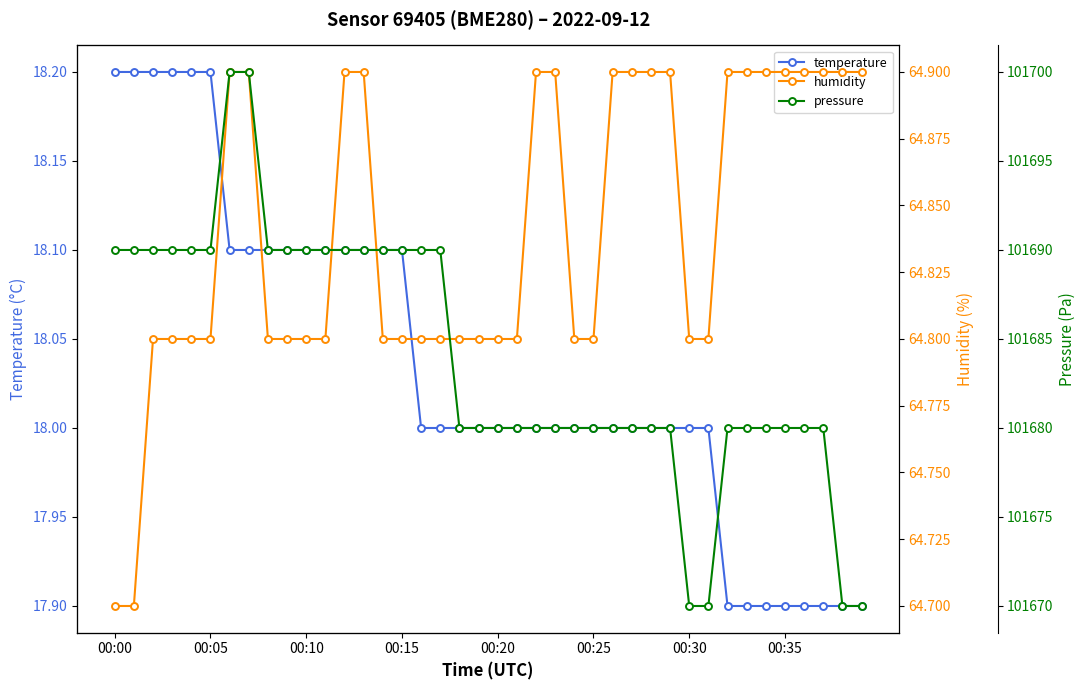

Which series has the largest total across all categories?

pressure